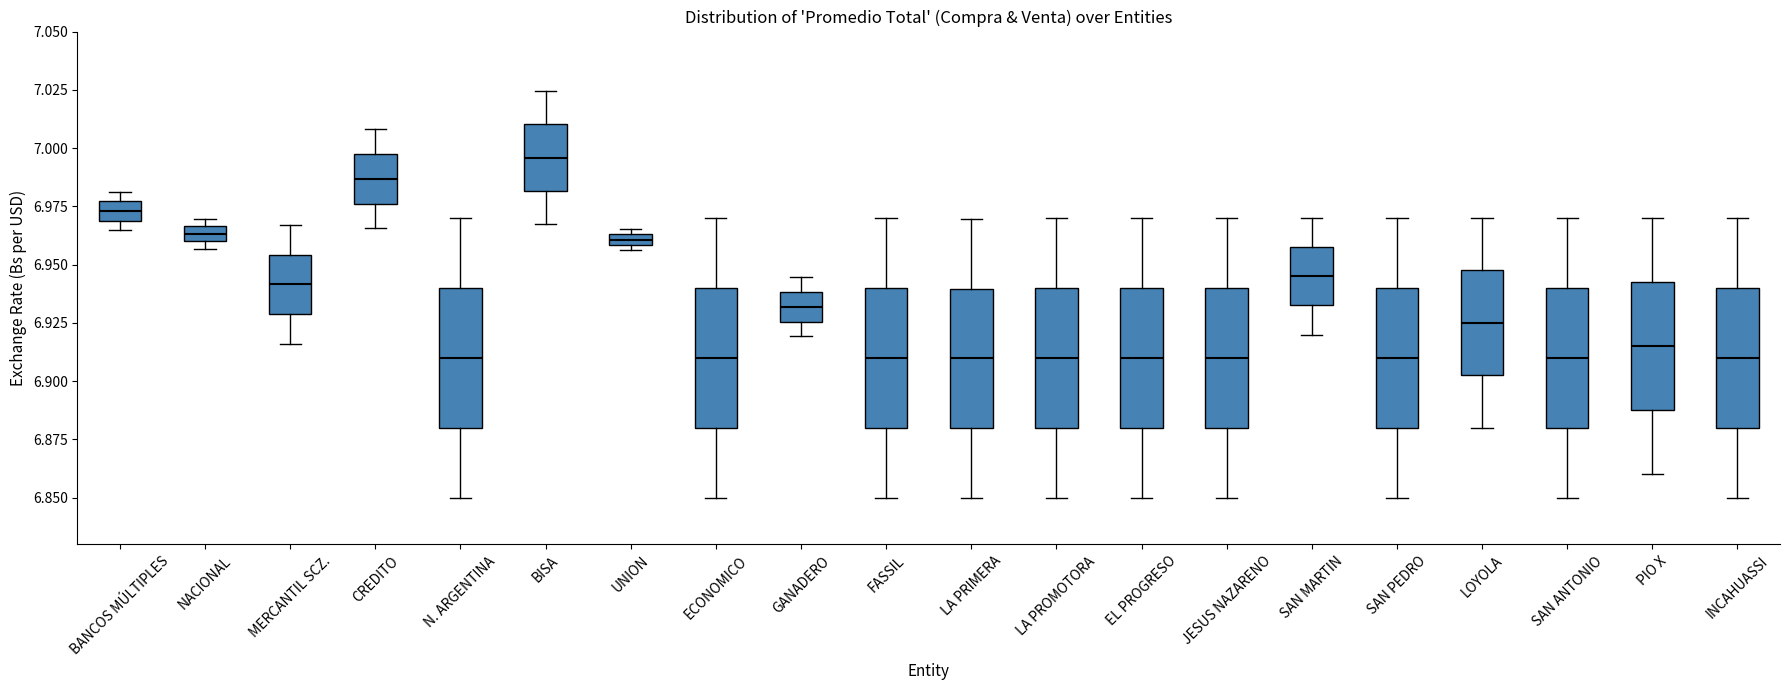

Where does the upper whisker of the box for EL PROGRESO end on the y-axis? The values are not printed on the chart, so give them approximately, as read against the axis.

6.970